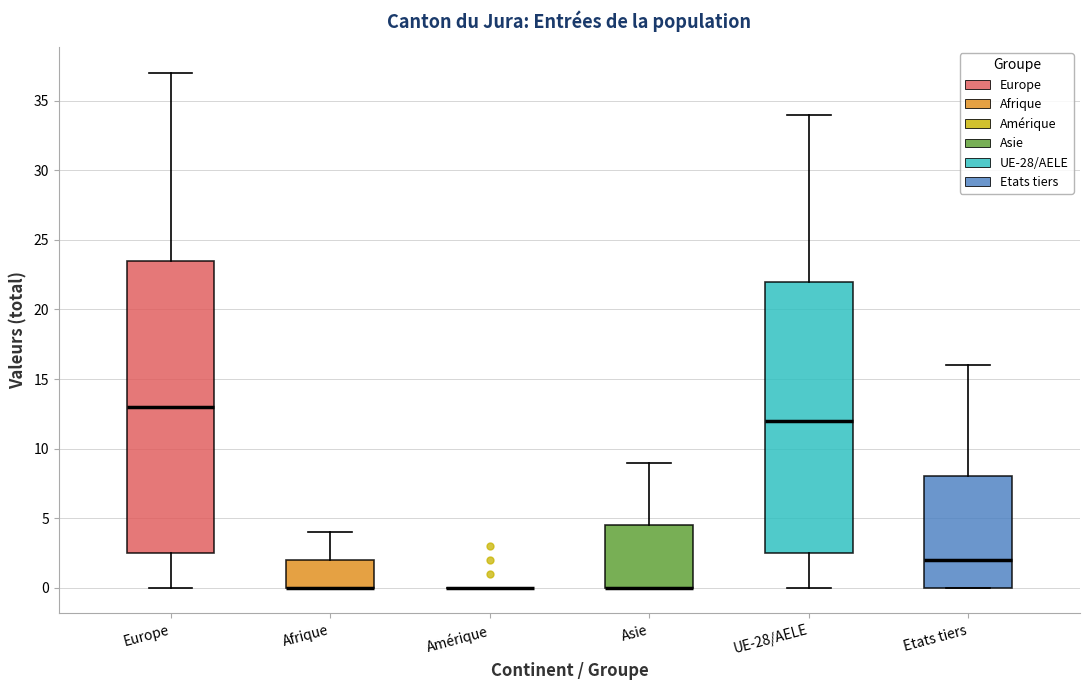

Reading left to right, transcribe this box plot: for each box, give where its median line is, the range the box spans, and where its two whiskers end, as read against the y-axis. The values are not printed on the chart, so give them approximately, as read against the axis.

Europe: median 13.0, box 2.5 to 23.5, whiskers 0.0 to 37.0
Afrique: median 0.0 (drawn on the box's lower edge), box 0.0 to 2.0, whiskers 0.0 to 4.0
Amérique: box collapsed to a line at 0.0, whiskers 0.0 to 0.0
Asie: median 0.0 (drawn on the box's lower edge), box 0.0 to 4.5, whiskers 0.0 to 9.0
UE-28/AELE: median 12.0, box 2.5 to 22.0, whiskers 0.0 to 34.0
Etats tiers: median 2.0, box 0.0 to 8.0, whiskers 0.0 to 16.0